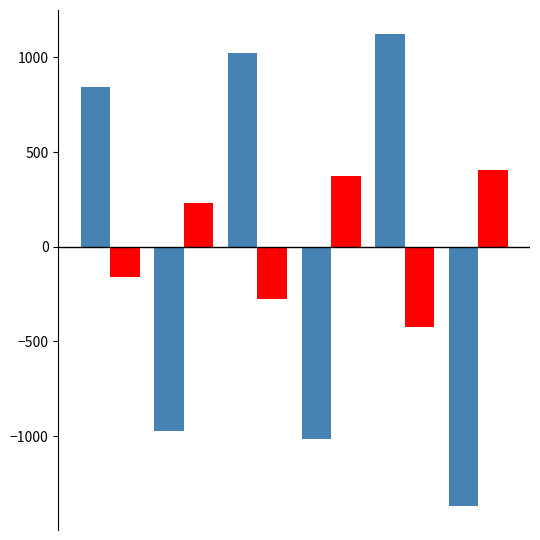

What is the greatest value displayed?

1126